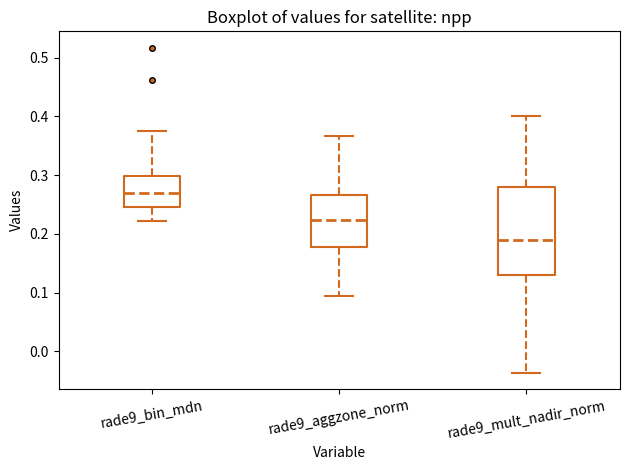

Where is the lower edge of the box for rade9_aggzone_norm on the y-axis? The values are not printed on the chart, so give them approximately, as read against the axis.

0.18